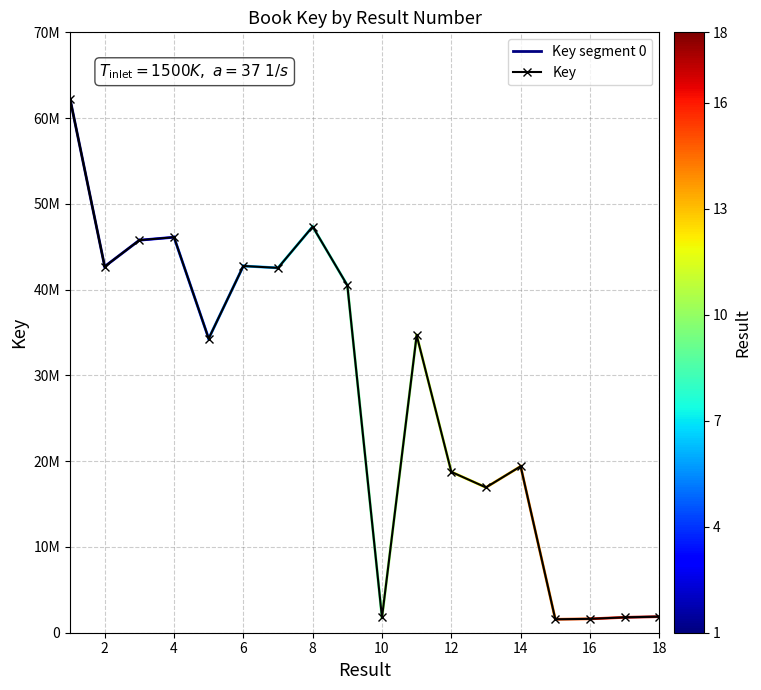

What is the smallest value displayed?

1564312